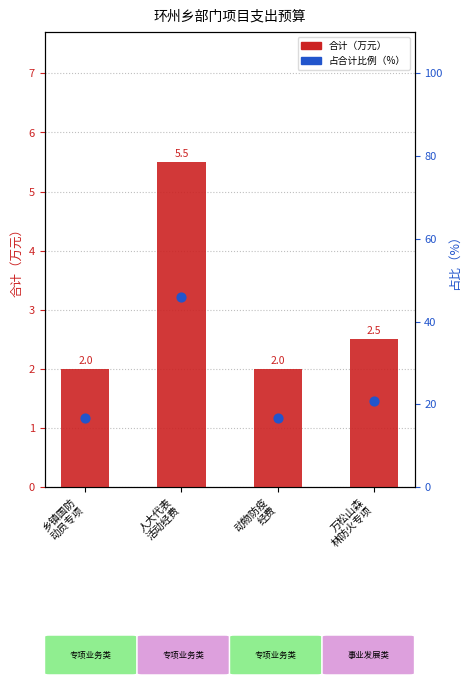

Which series has the largest total across all categories?

占合计比例（%）